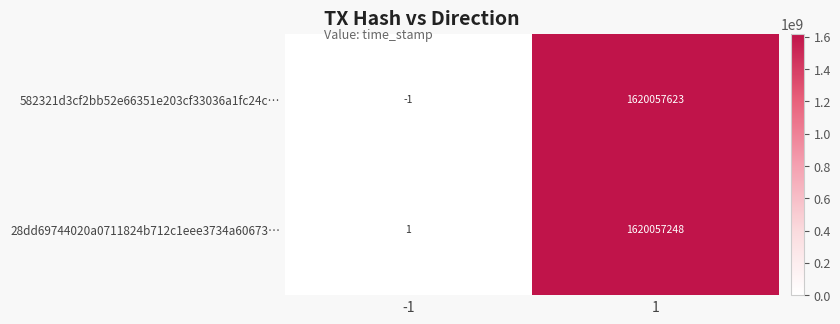

At which category is the sum across all series the highest?

1